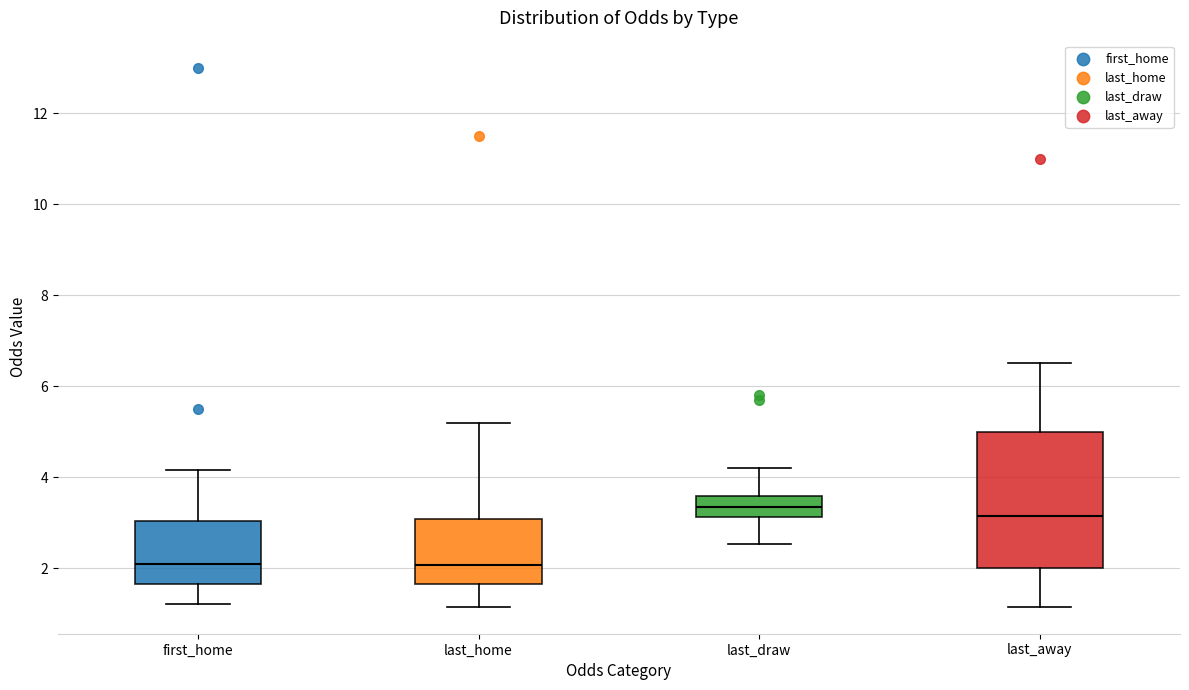

Which box is the tallest, from its lower edge to its upper edge?

last_away